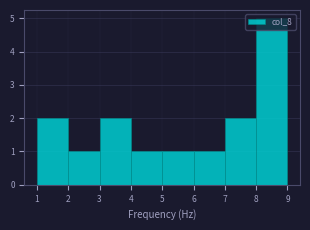

Which range on the x-axis has the tallest bar?

8 to 9